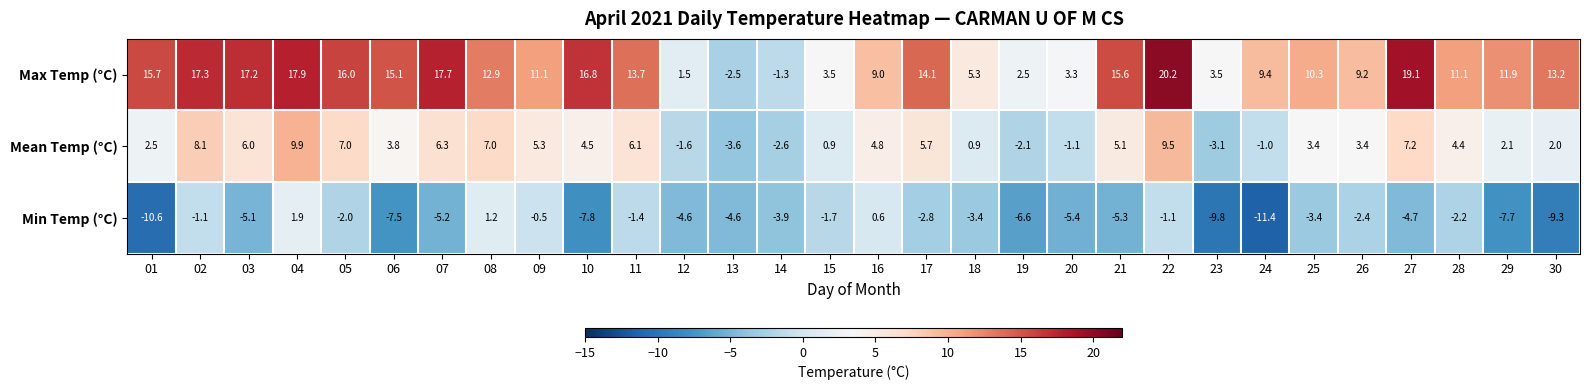

How many values in Max Temp (°C) are above zero?

28